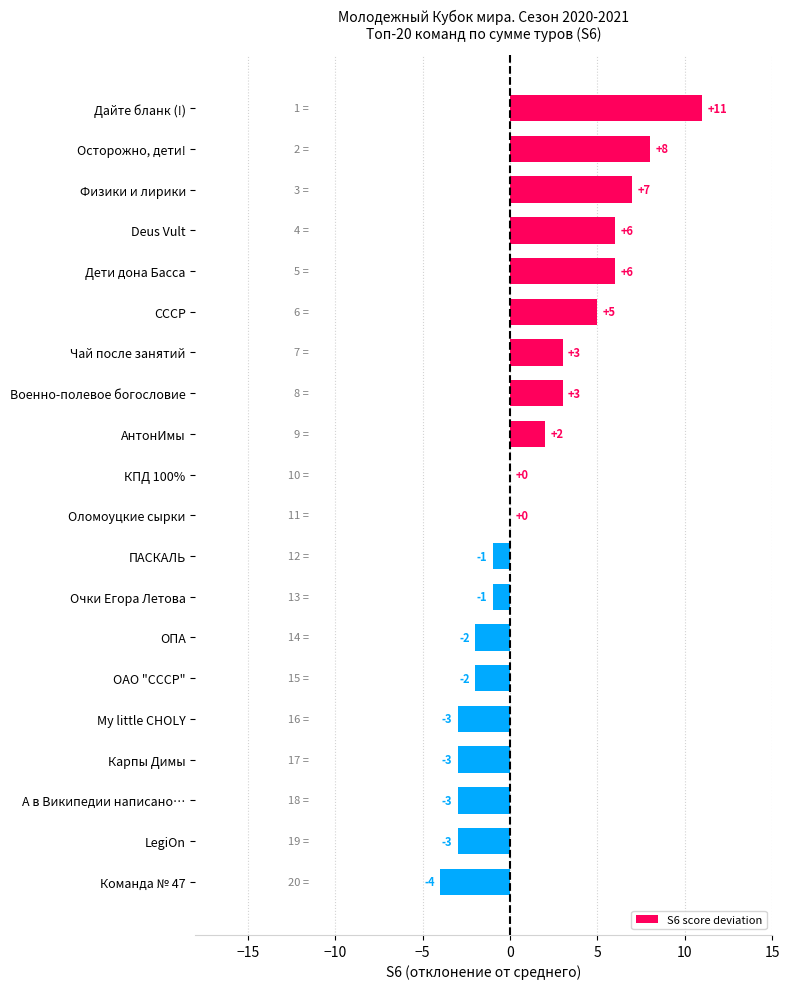

The chart shows a value of 6 at Дети дона Басса. True or false?

True